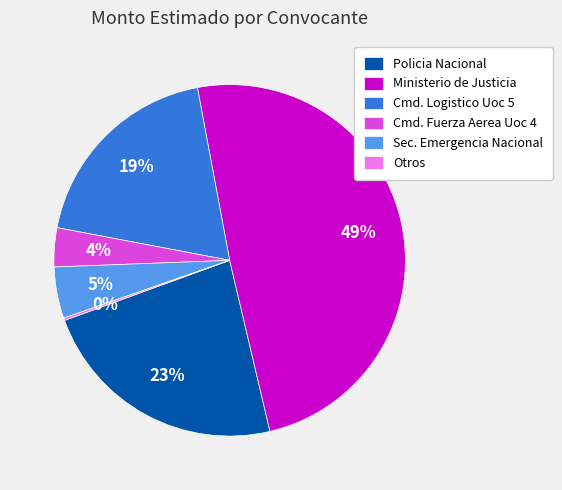

What is the largest slice in the pie chart?

Ministerio de Justicia